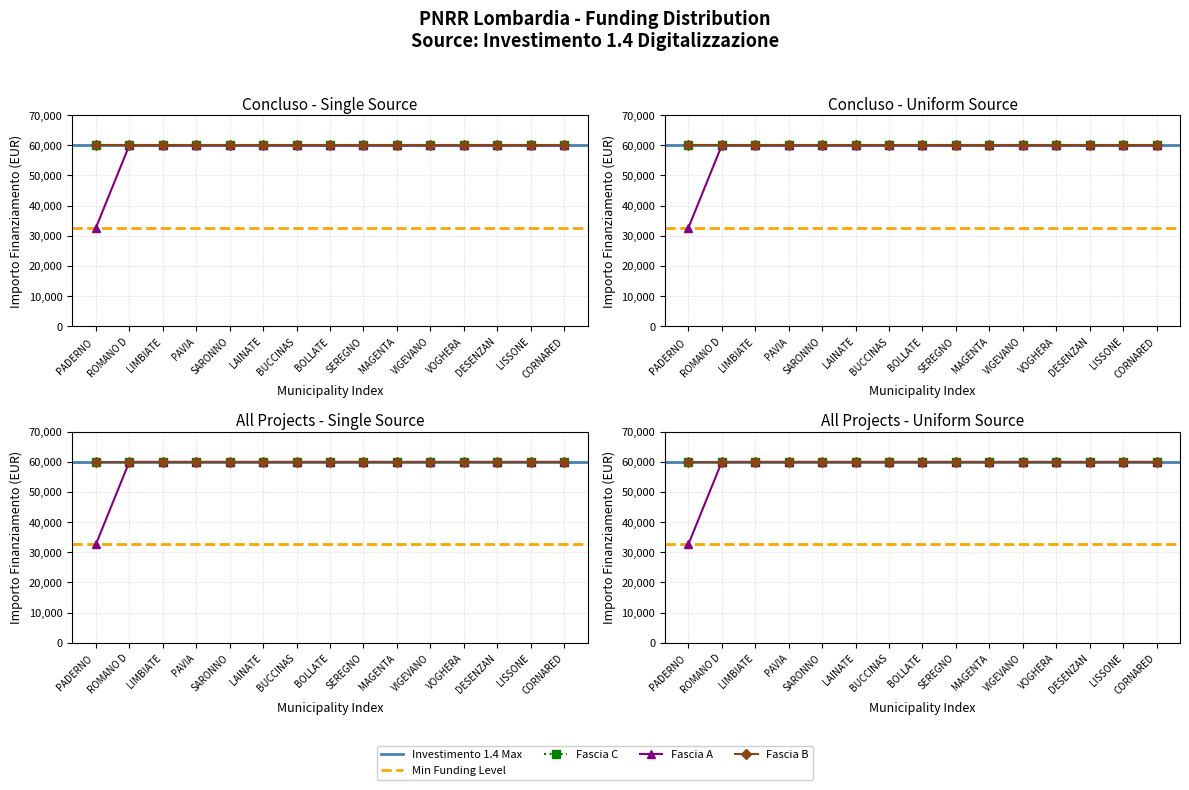

Rank the series by their maximum value, from highest to lowest.

Fascia A, Fascia B, Fascia C, Investimento 1.4